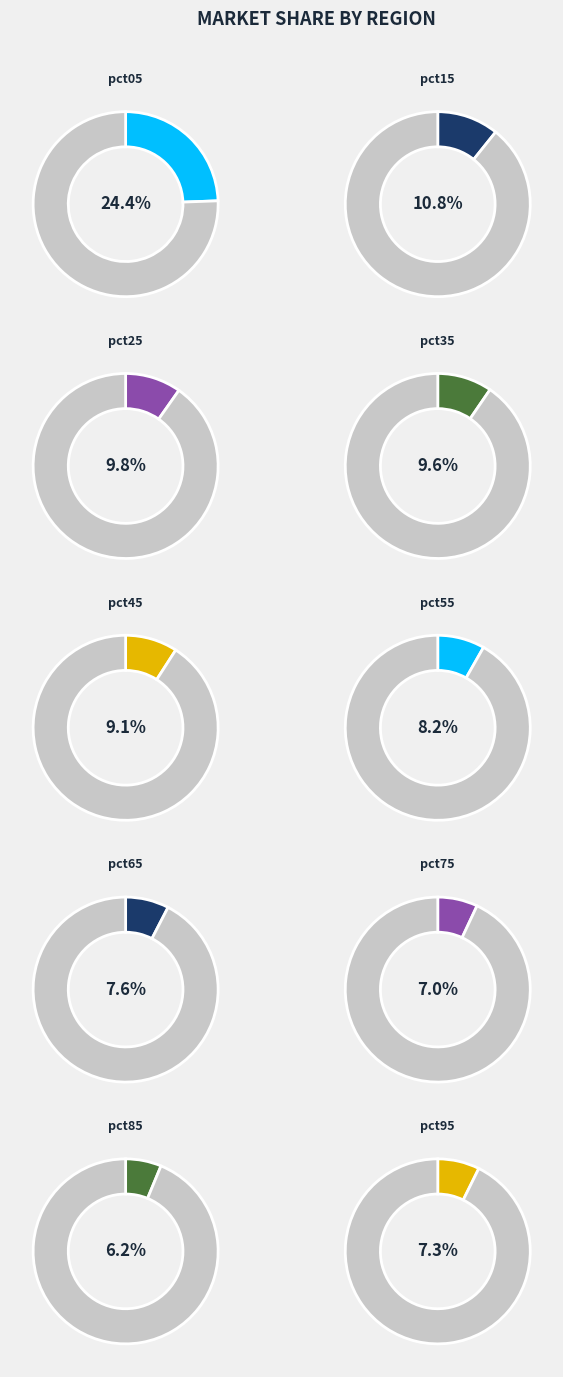

To the nearest percent, what is the average slice percentage?

10%